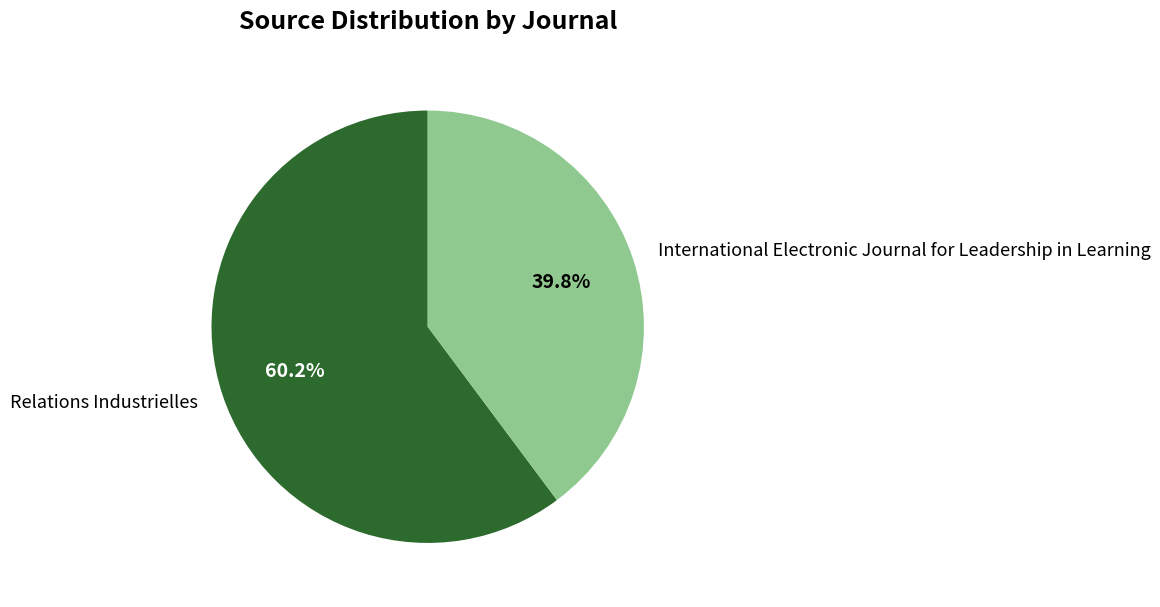

What percentage do Relations Industrielles and International Electronic Journal for Leadership in Learning together represent?

100.0%